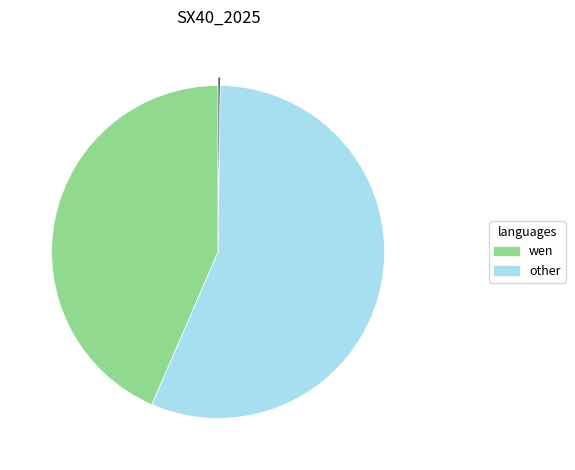

Is there a majority slice in this chart?

Yes